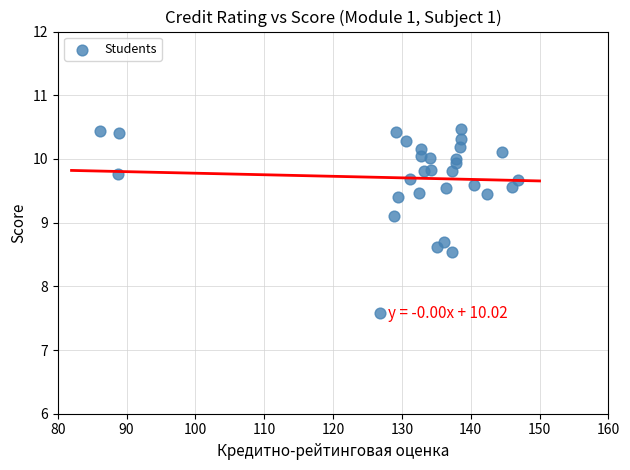

What Y value in the scatter plot is closest to 9?

9.1